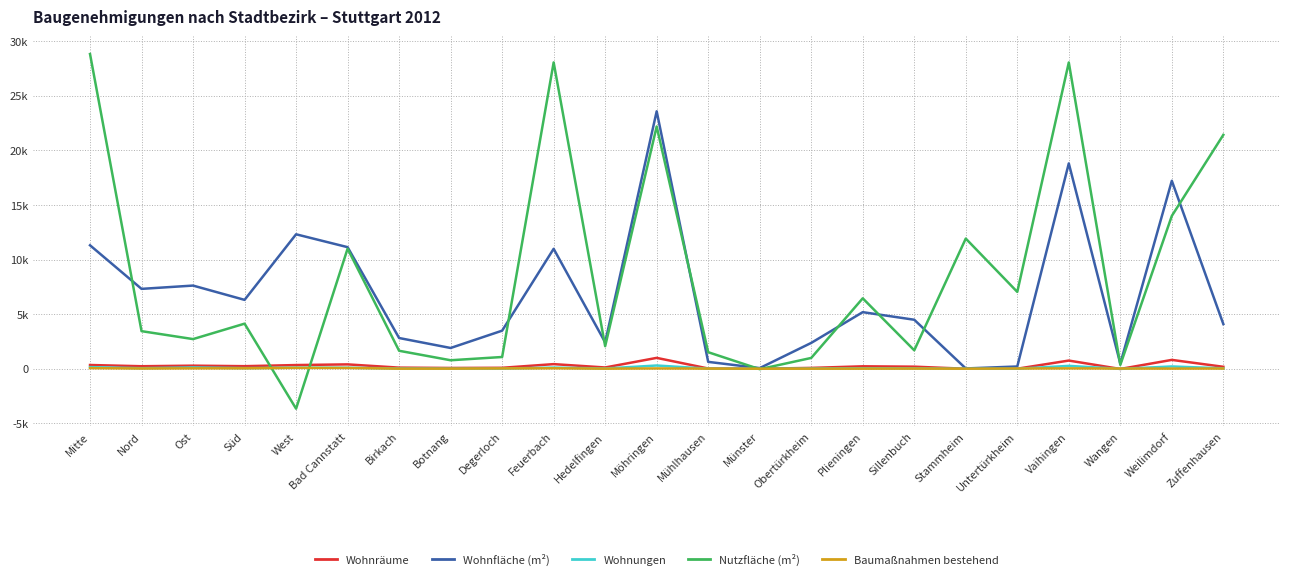

List the series in order of their peak value, lowest first.

Baumaßnahmen bestehend, Wohnungen, Wohnräume, Wohnfläche (m²), Nutzfläche (m²)